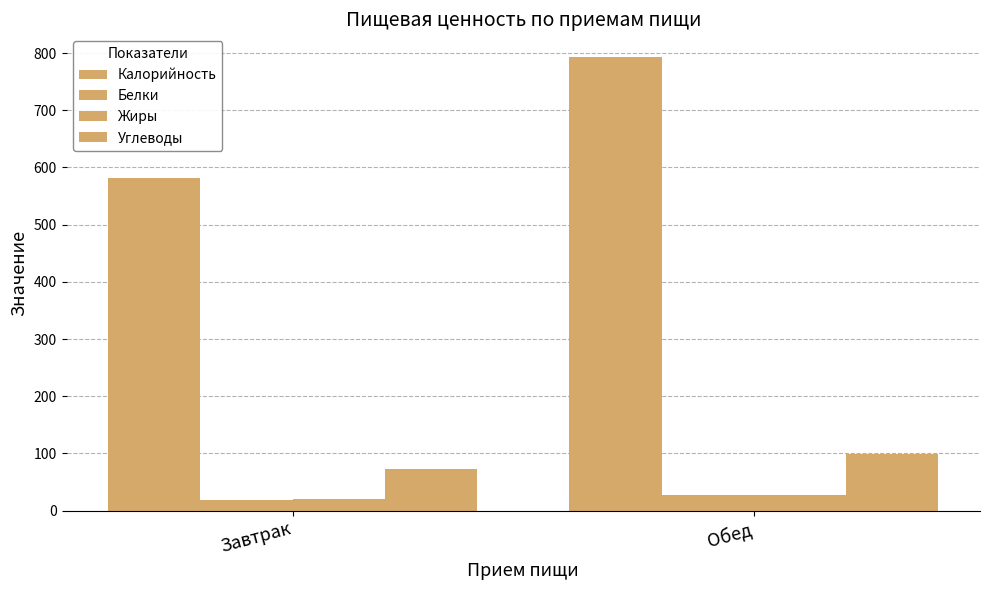

What is the lowest value of the Белки series?

19.1